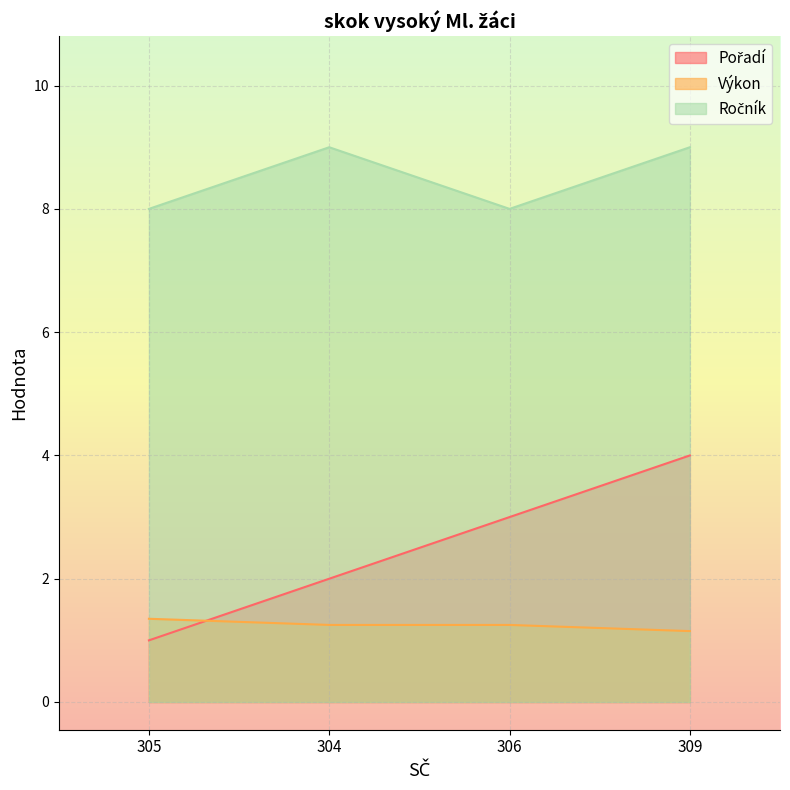

Is it true that Ročník equals 8.0 at 305?

True